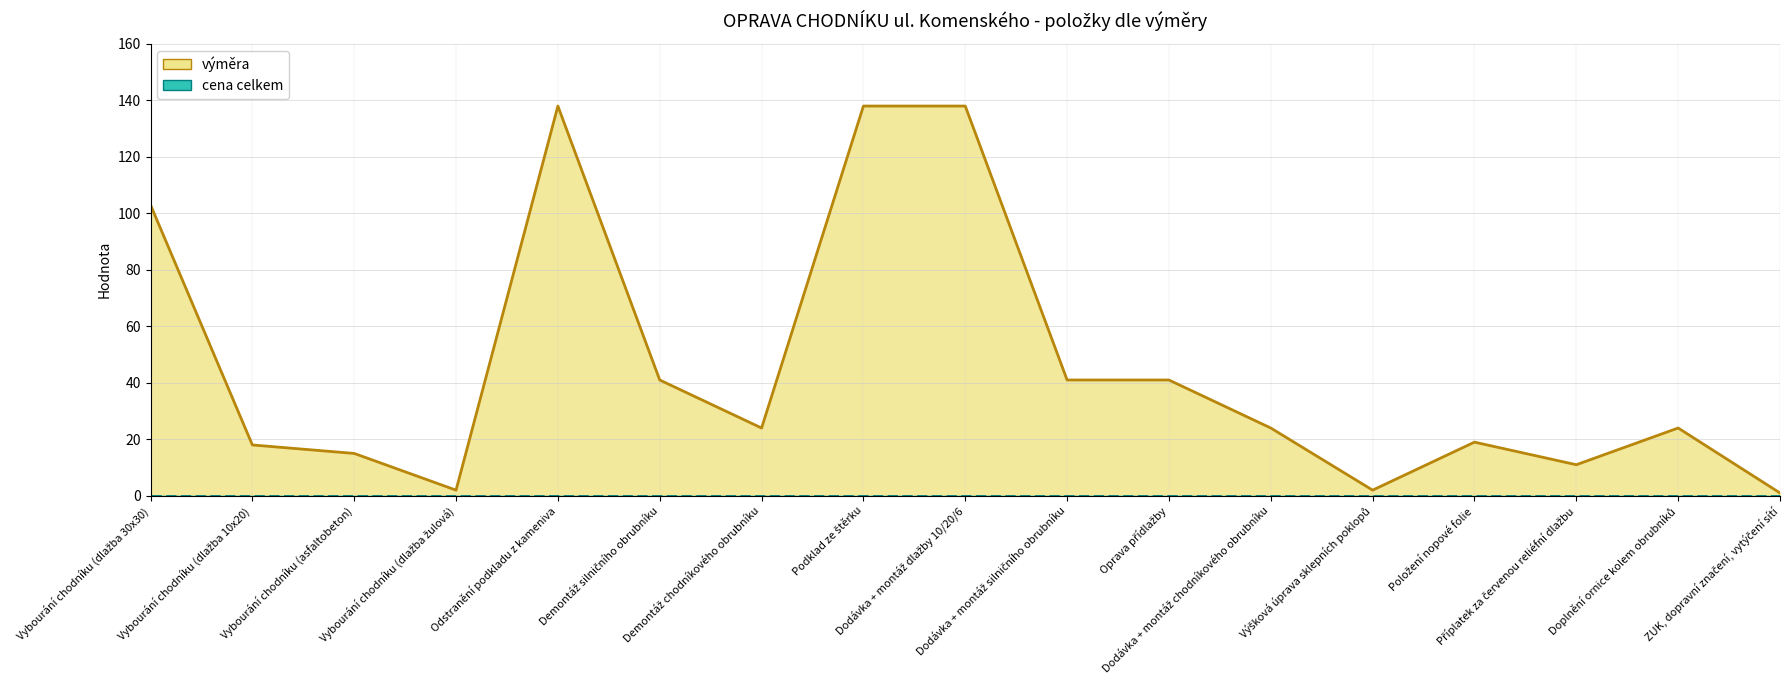

True or false: there are more than 2 points higher than both neighbors.

True